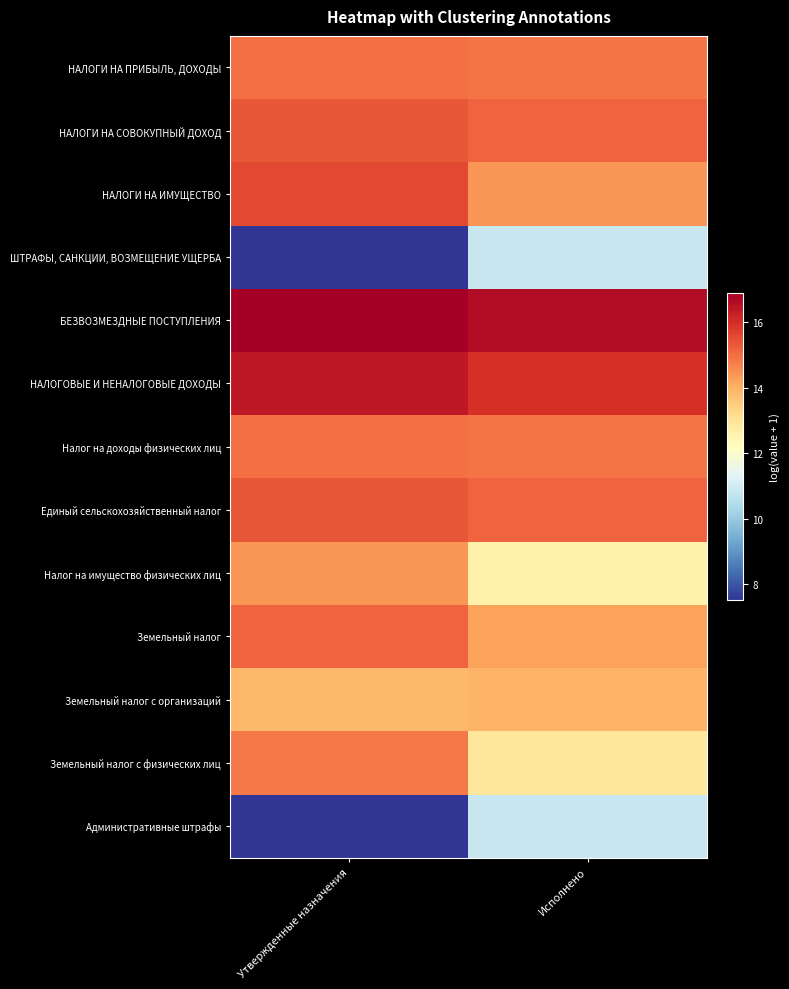

Rank the series by their maximum value, from lowest to highest.

ШТРАФЫ, САНКЦИИ, ВОЗМЕЩЕНИЕ УЩЕРБА, Административные штрафы, Земельный налог с организаций, Налог на имущество физических лиц, Земельный налог с физических лиц, НАЛОГИ НА ПРИБЫЛЬ, ДОХОДЫ, Налог на доходы физических лиц, Земельный налог, НАЛОГИ НА СОВОКУПНЫЙ ДОХОД, Единый сельскохозяйственный налог, НАЛОГИ НА ИМУЩЕСТВО, НАЛОГОВЫЕ И НЕНАЛОГОВЫЕ ДОХОДЫ, БЕЗВОЗМЕЗДНЫЕ ПОСТУПЛЕНИЯ